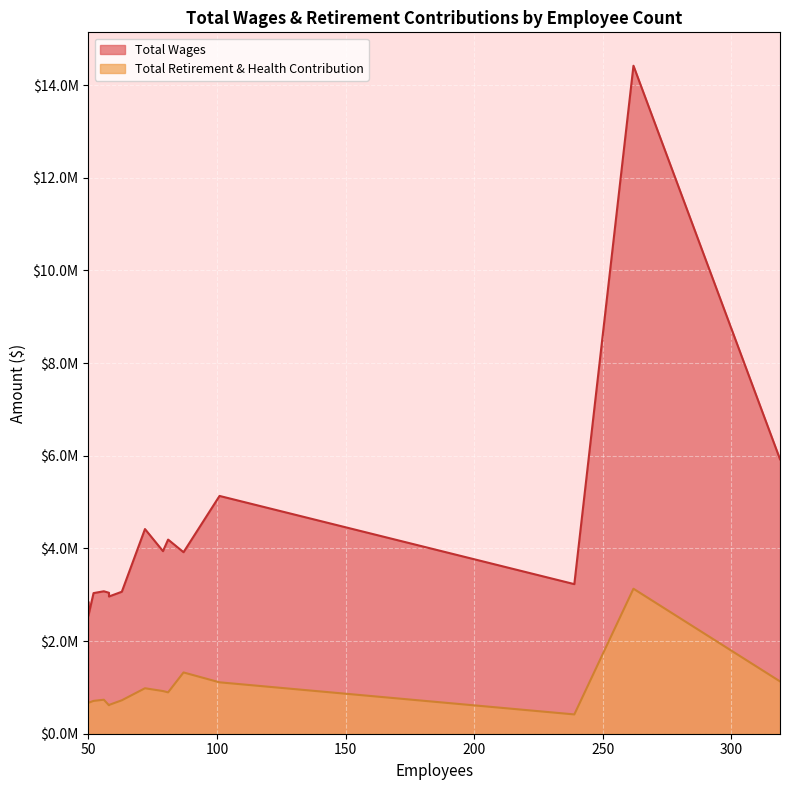

List the series in order of their peak value, lowest first.

Total Retirement & Health Contribution, Total Wages